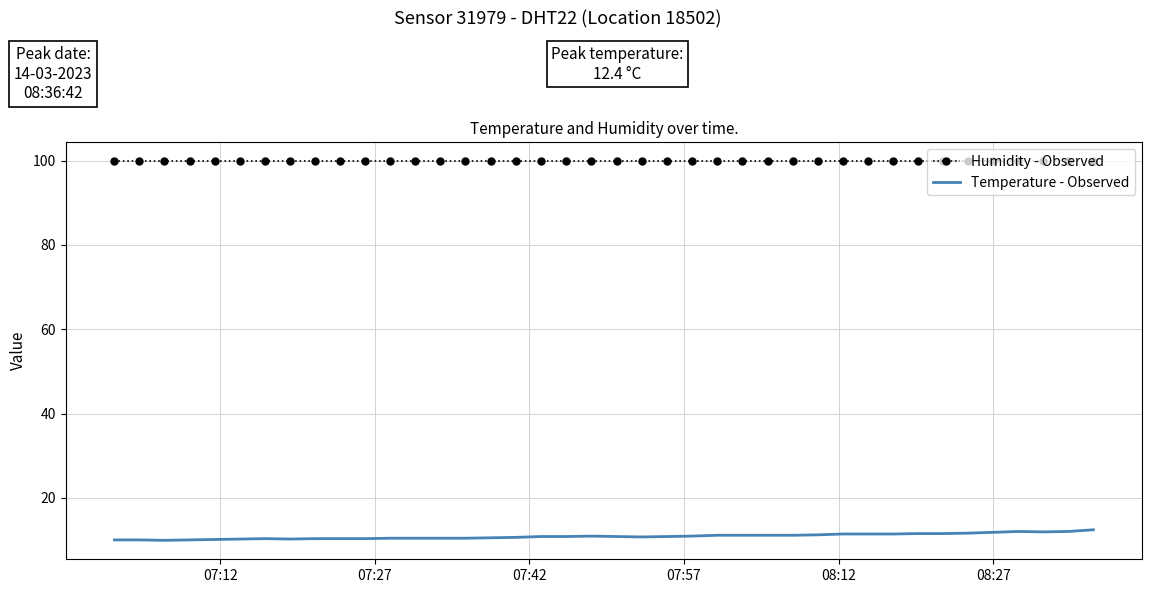

Rank the series by their maximum value, from highest to lowest.

Humidity - Observed, Temperature - Observed